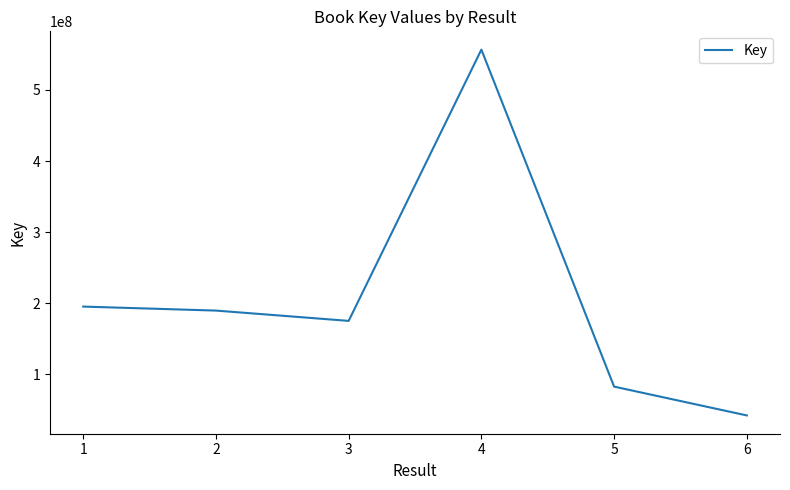

Is this an area chart (filled region under the line)?

No